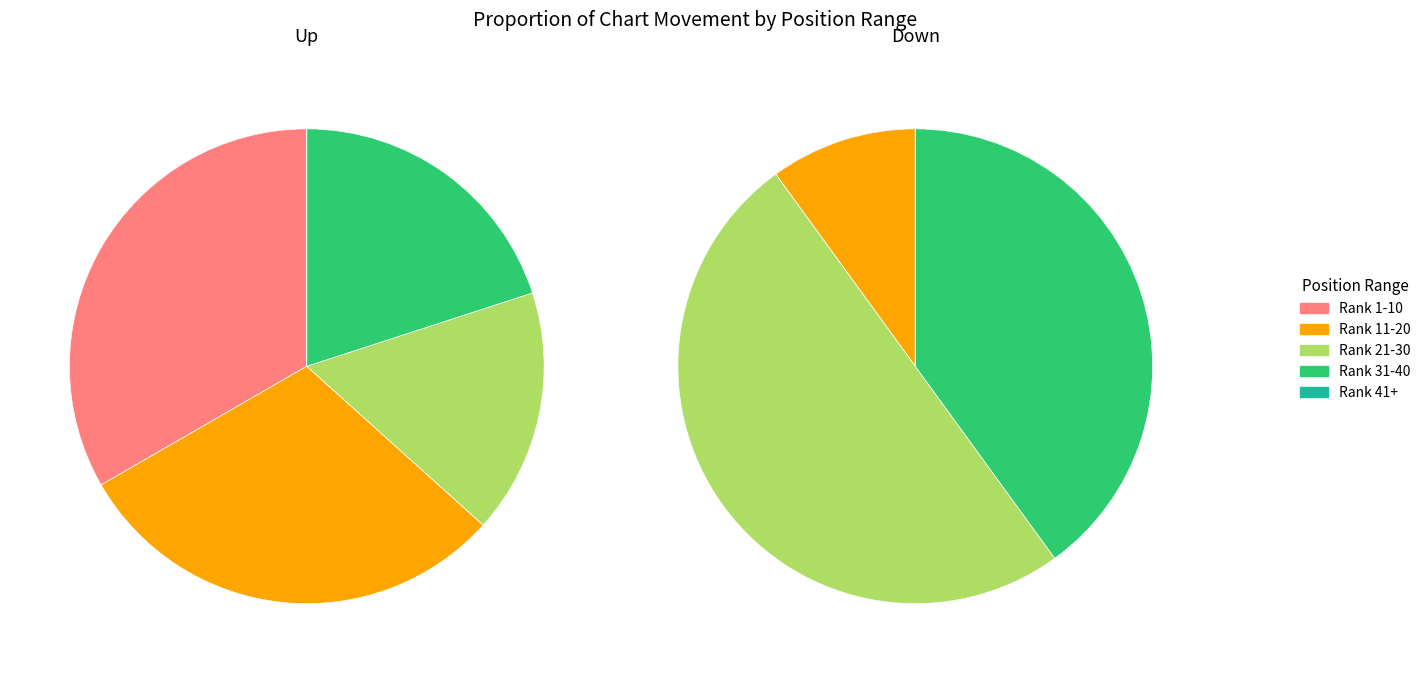

What portion of the pie excludes down?

73.0%